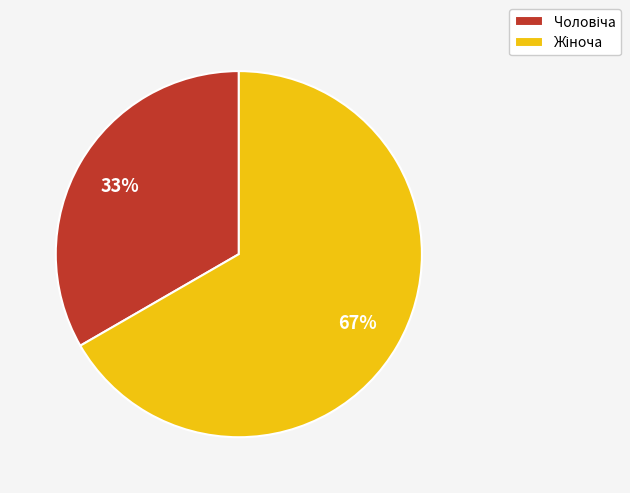

Is there any slice that represents more than half of the pie?

Yes